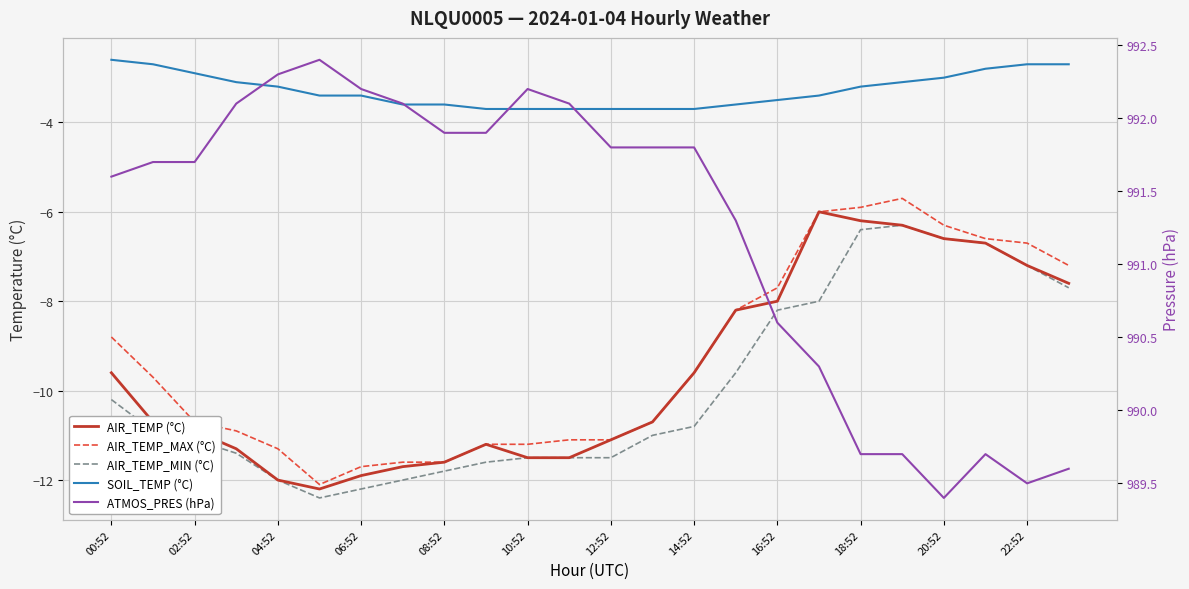

In AIR_TEMP_MAX (°C), how many points are higher than both neighbors (excluding endpoints)?

1